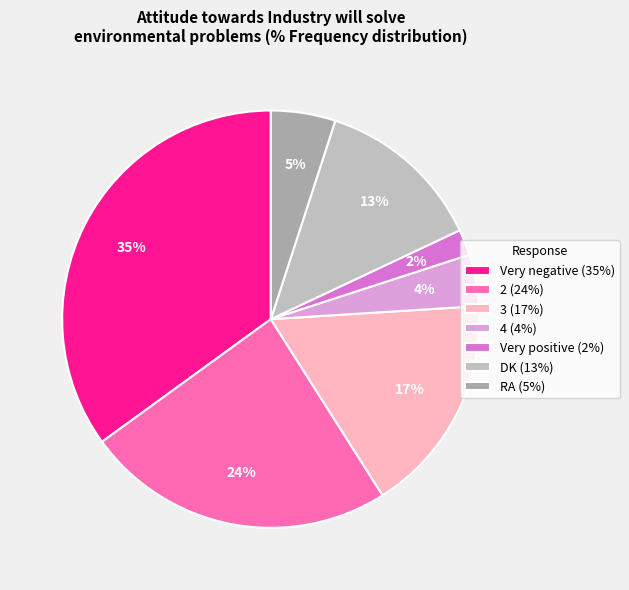

How many slices are in this pie chart?

7